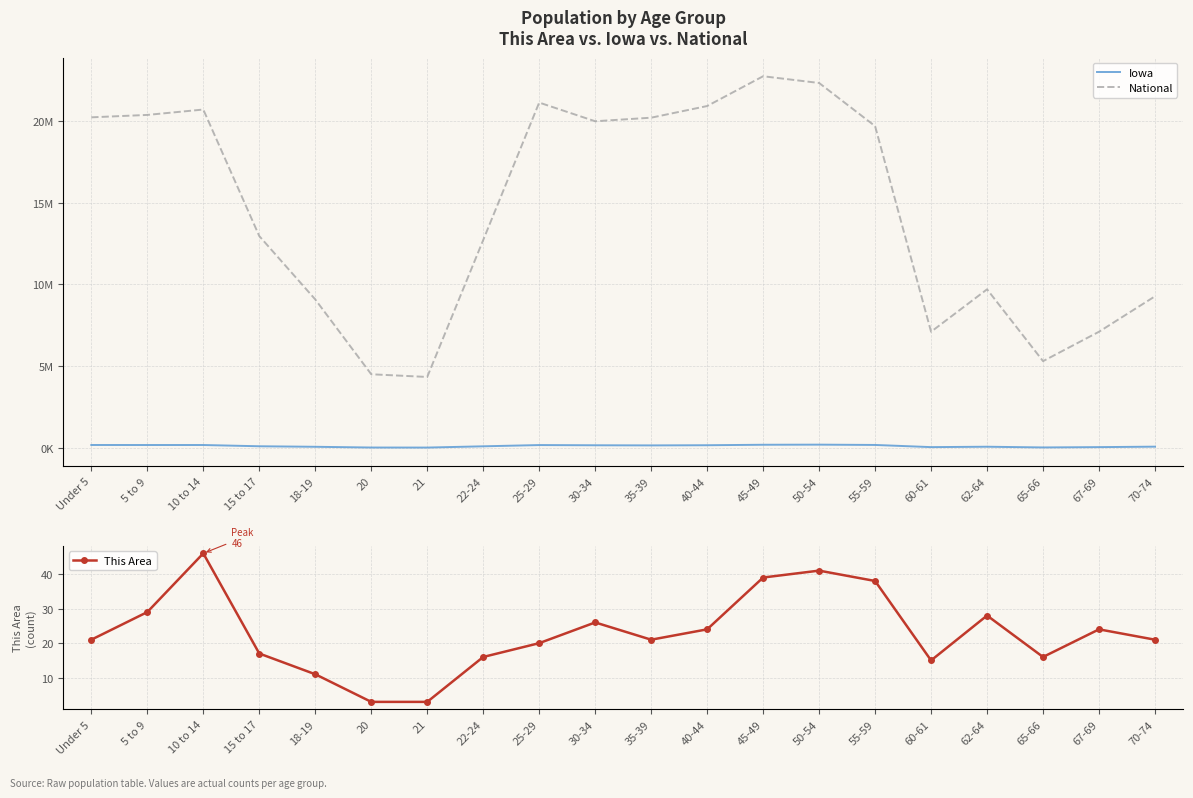

The Iowa series shows 92517 at 18-19. True or false?

True